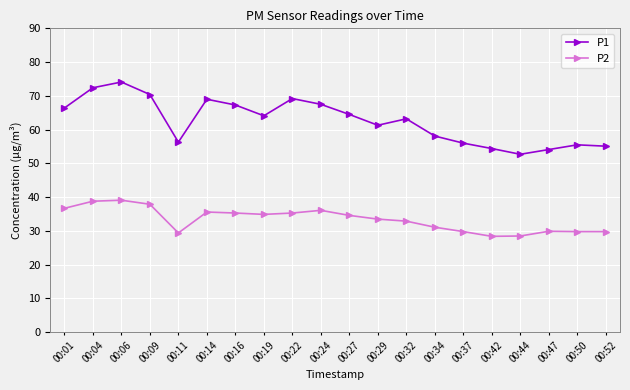

True or false: P1 has more than 0 points higher than both neighbors.

True